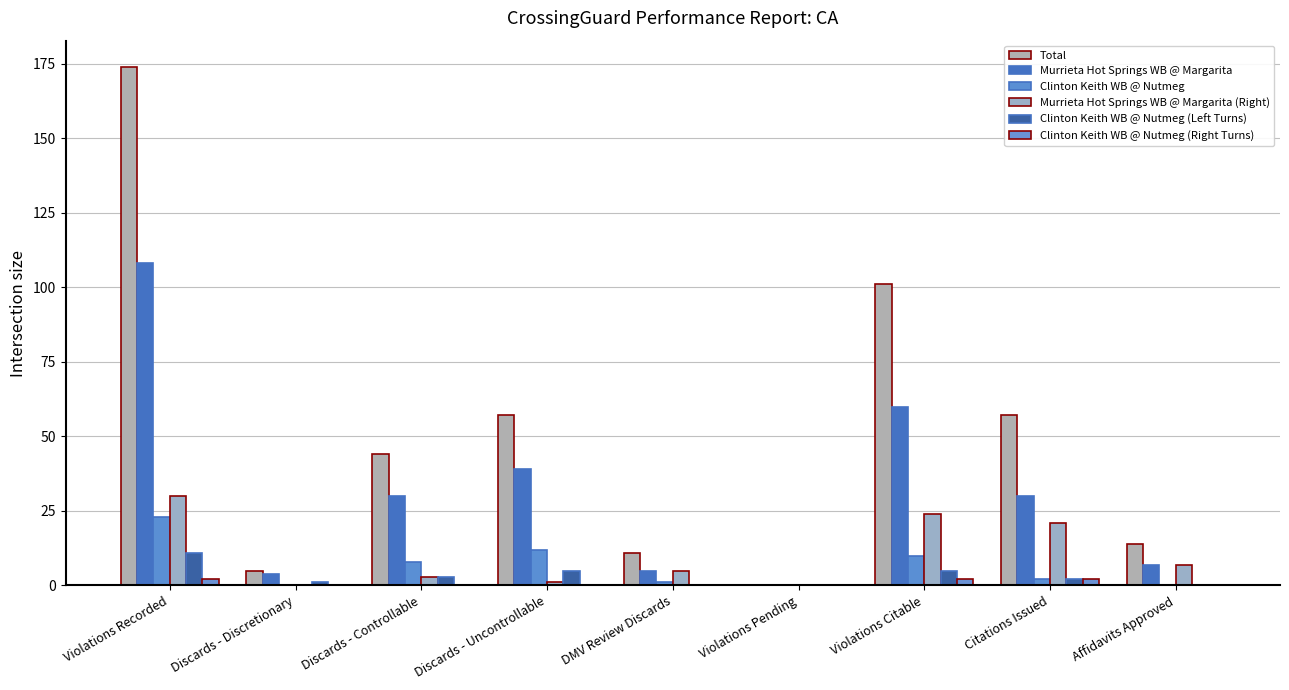

Reading right to left, list all the values displayed in this chart.

Total: 14	57	101	0	11	57	44	5	174
Murrieta Hot Springs WB @ Margarita: 7	30	60	0	5	39	30	4	108
Clinton Keith WB @ Nutmeg: 0	2	10	0	1	12	8	0	23
Murrieta Hot Springs WB @ Margarita (Right): 7	21	24	0	5	1	3	0	30
Clinton Keith WB @ Nutmeg (Left Turns): 0	2	5	0	0	5	3	1	11
Clinton Keith WB @ Nutmeg (Right Turns): 0	2	2	0	0	0	0	0	2